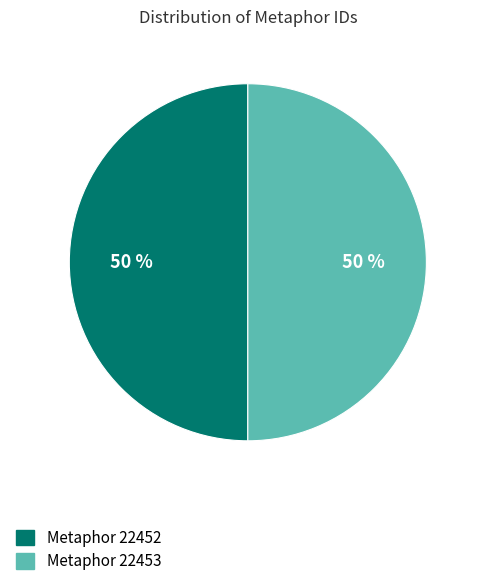

What percentage is the Metaphor 22453 slice, to the nearest percent?

50%